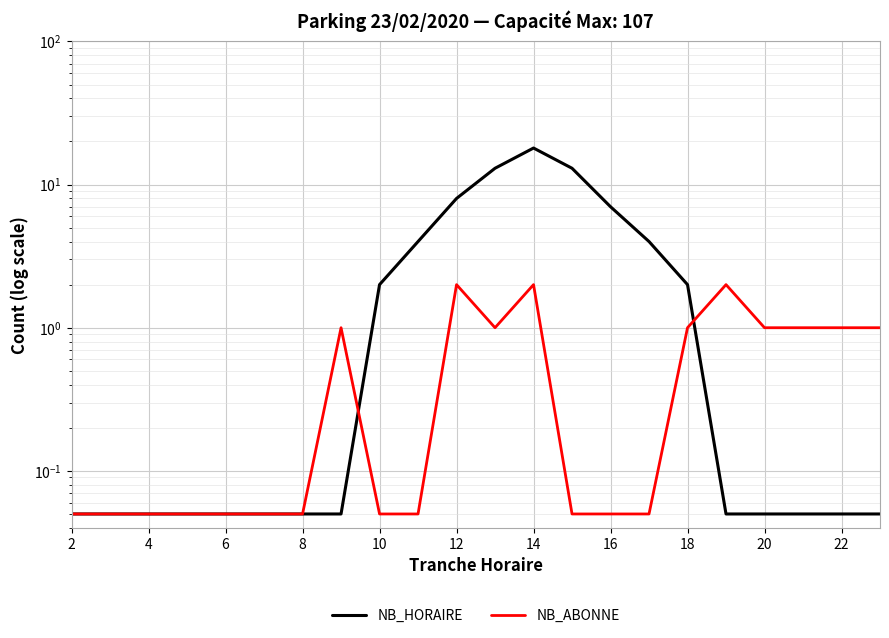

Reading left to right, what are all the values shown in this chart?

NB_HORAIRE: 0.1	0.1	0.1	0.1	0.1	0.1	0.1	0.1	2.0	4.0	8.0	13.0	18.0	13.0	7.0	4.0	2.0	0.1	0.1	0.1	0.1	0.1
NB_ABONNE: 0.1	0.1	0.1	0.1	0.1	0.1	0.1	1.0	0.1	0.1	2.0	1.0	2.0	0.1	0.1	0.1	1.0	2.0	1.0	1.0	1.0	1.0